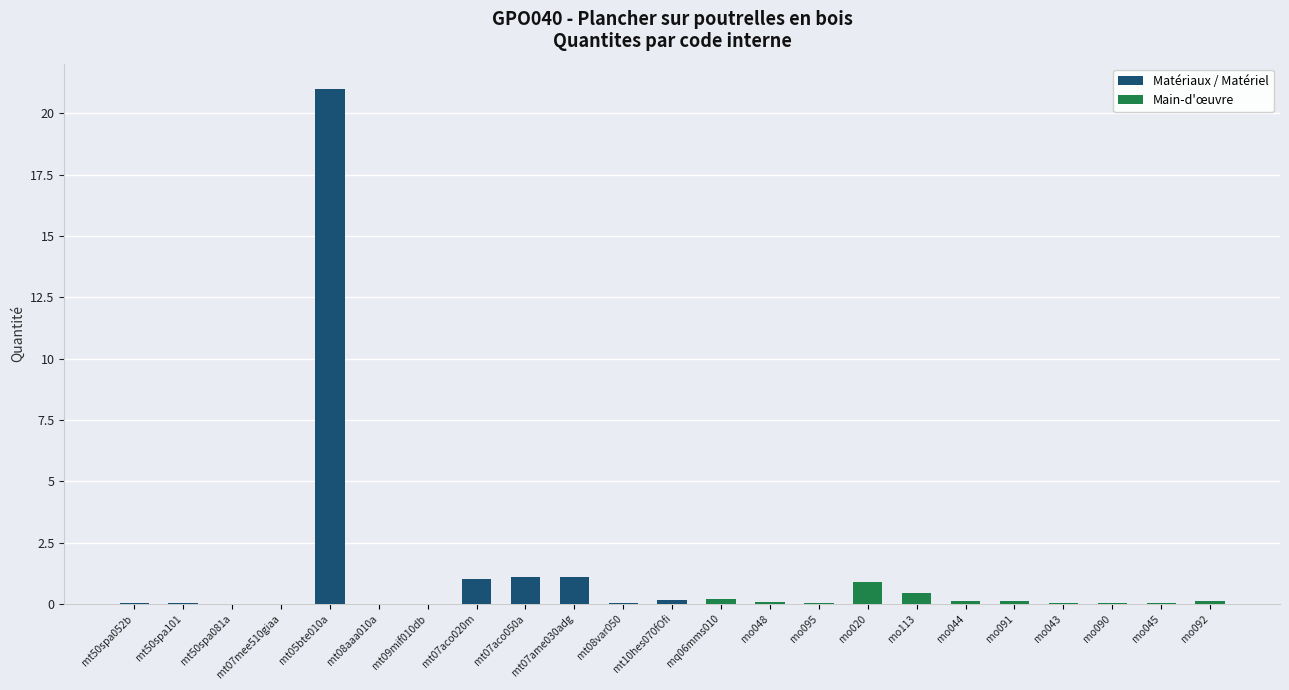

Does the chart contain any negative values?

No